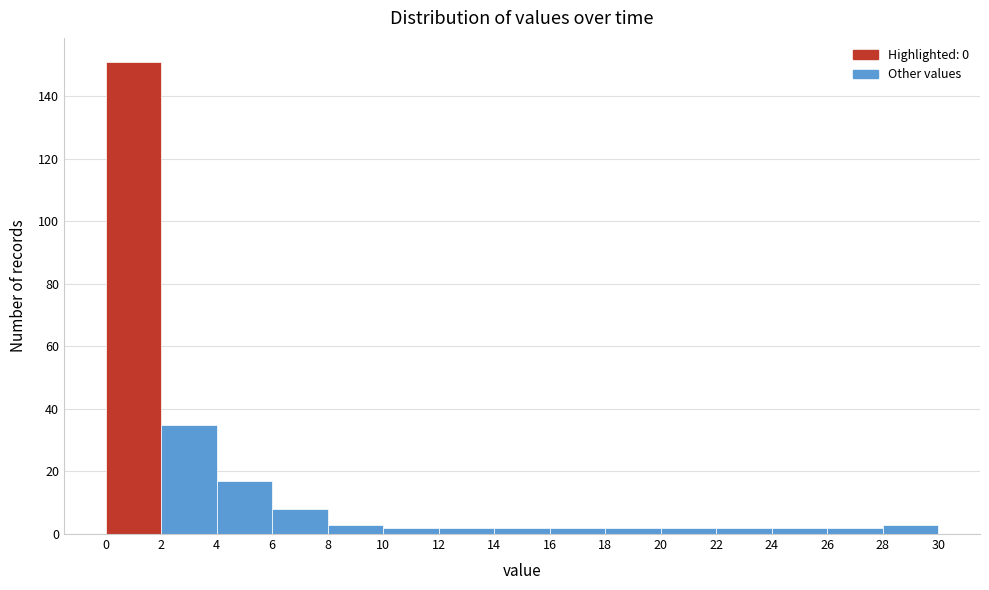

Reading left to right, transcribe this chart: for each bar, give the range it covers on the x-axis and its height. The values are not printed on the chart, so give them approximately, as read against the axis.

0 to 2: 152
2 to 4: 36
4 to 6: 18
6 to 8: 8
8 to 10: 4
10 to 12: 2
12 to 14: 2
14 to 16: 2
16 to 18: 2
18 to 20: 2
20 to 22: 2
22 to 24: 2
24 to 26: 2
26 to 28: 2
28 to 30: 4